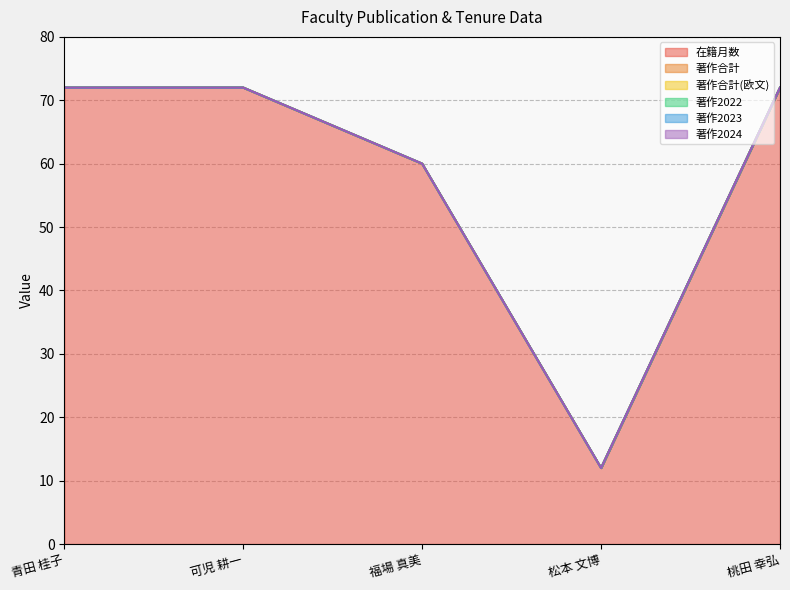

At which label does 著作合計 reach its minimum?

青田 桂子